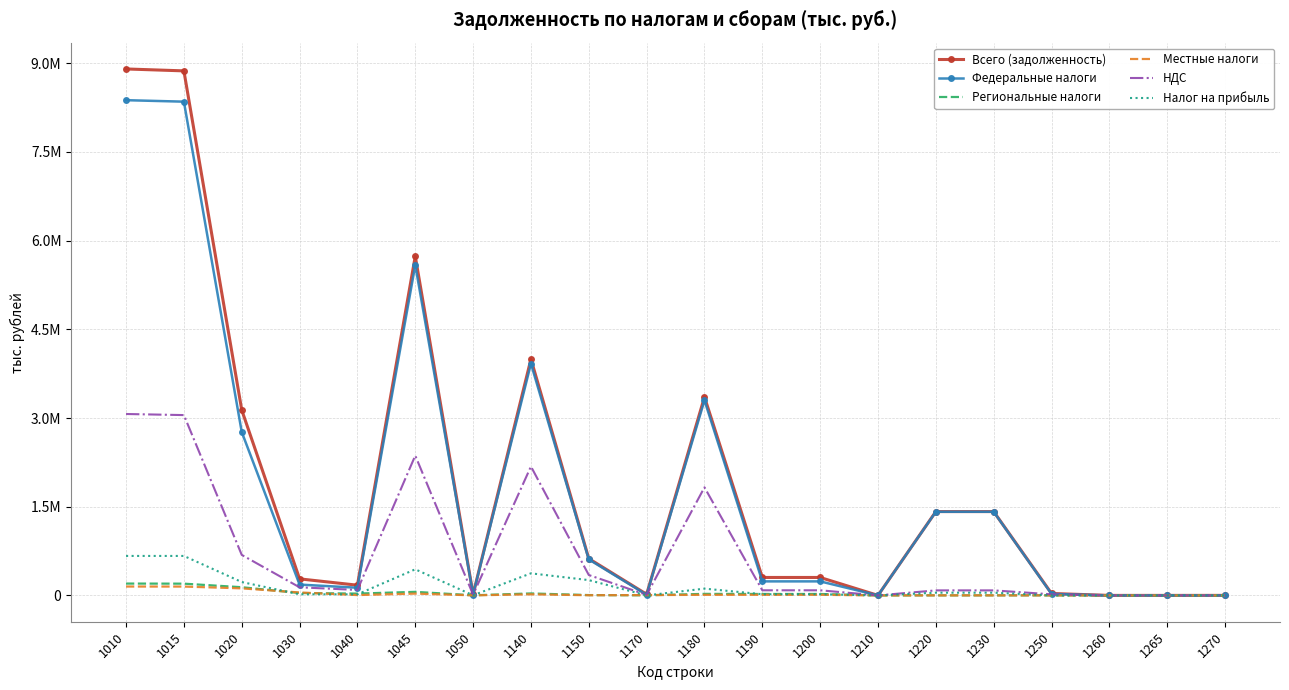

What are all the series names shown in the legend?

Всего (задолженность), Федеральные налоги, Региональные налоги, Местные налоги, НДС, Налог на прибыль